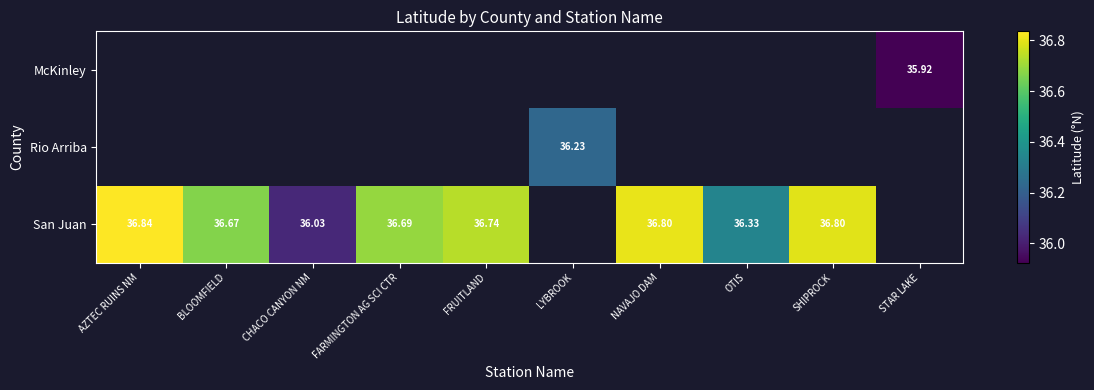

Which series has the largest range (max minus min)?

San Juan